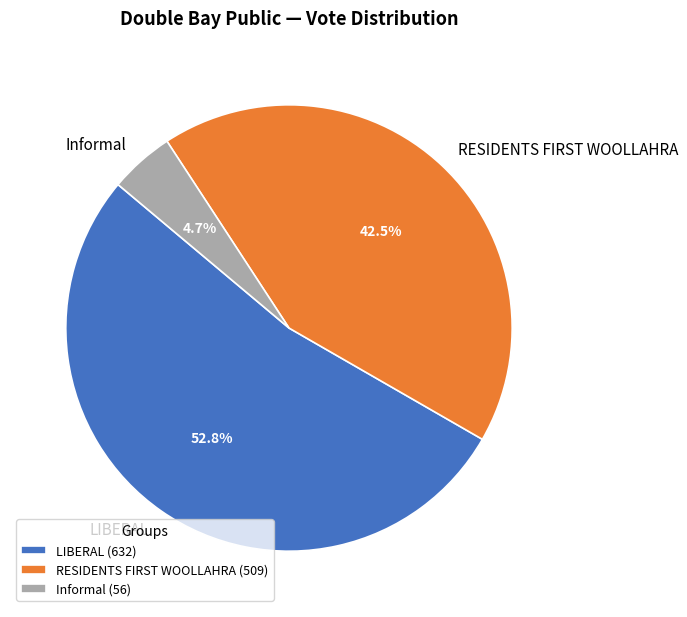

Rank the categories by value from highest to lowest.

LIBERAL (632), RESIDENTS FIRST WOOLLAHRA (509), Informal (56)